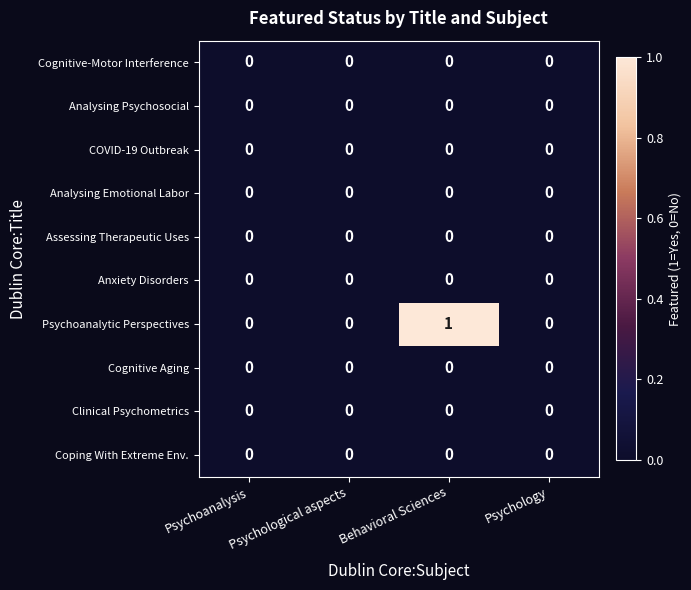

Count the number of data series in this chart.

10